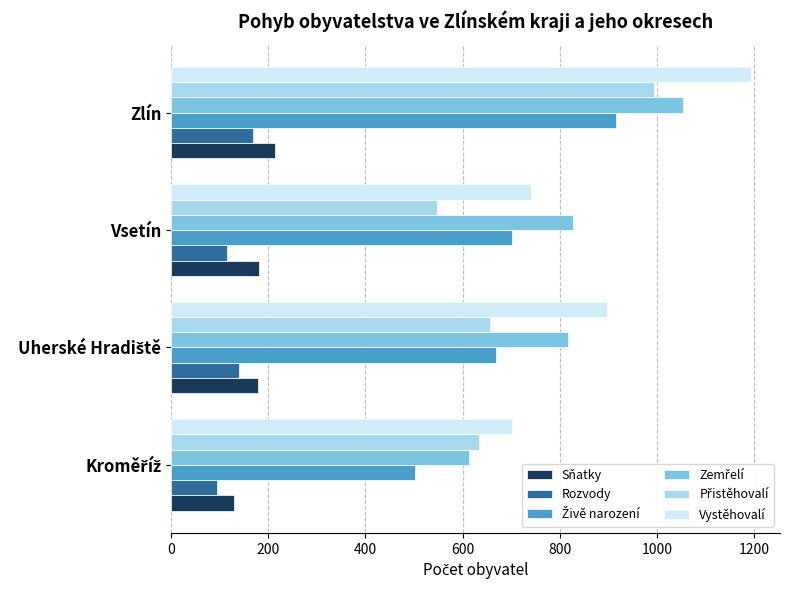

What is the difference between the maximum and minimum values in the Vystěhovalí series?

493